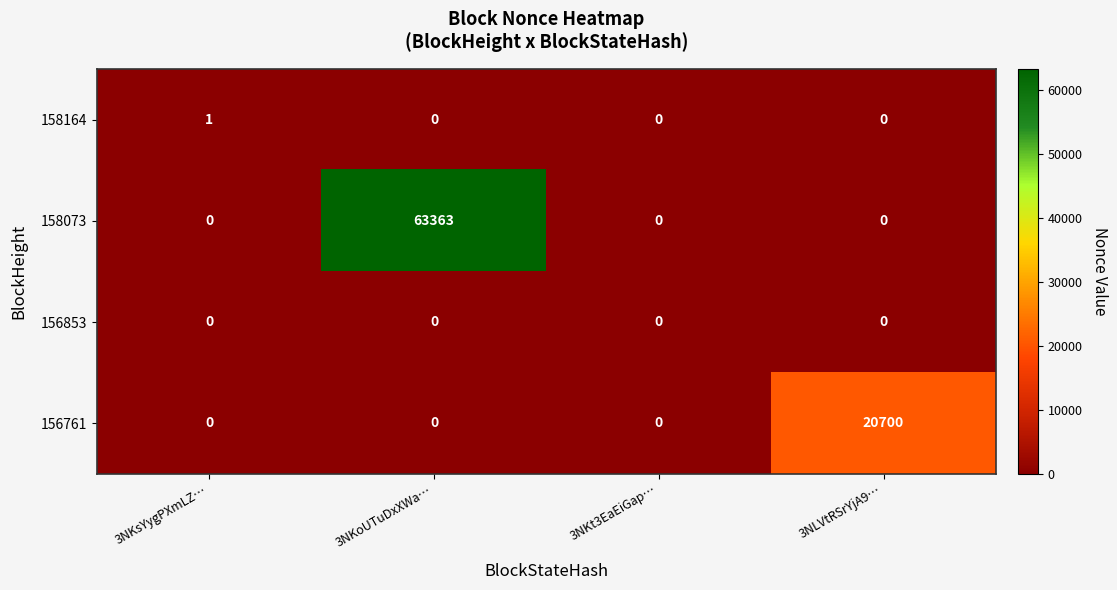

Reading left to right, extract all data points from this chart.

158164: 1	0	0	0
158073: 0	63363	0	0
156853: 0	0	0	0
156761: 0	0	0	20700